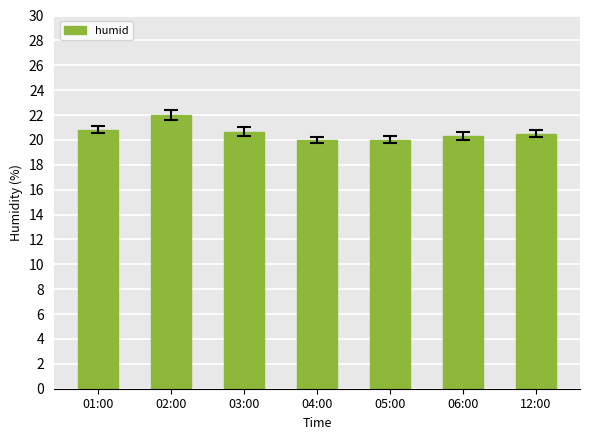

What is the difference between the second highest and minimum values?

0.8